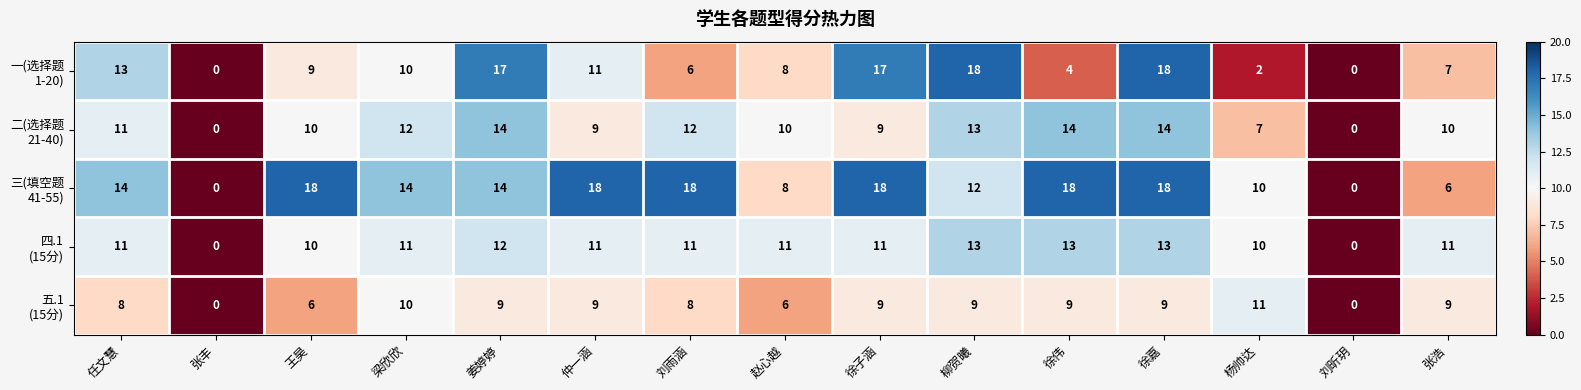

What is the total value across all series at 王昊?

53